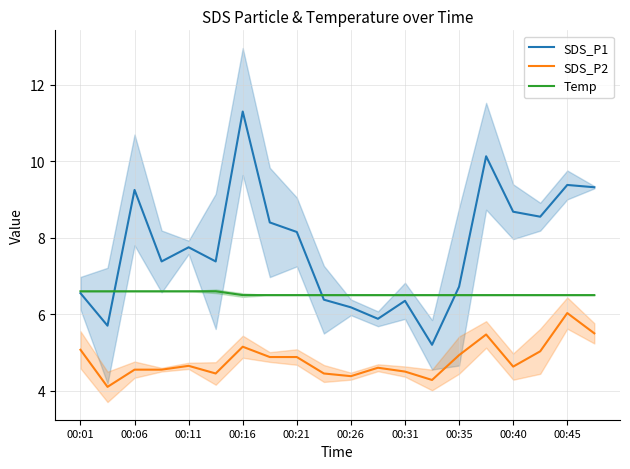

What is the value of the Temp point at the 9th from the left?

6.5